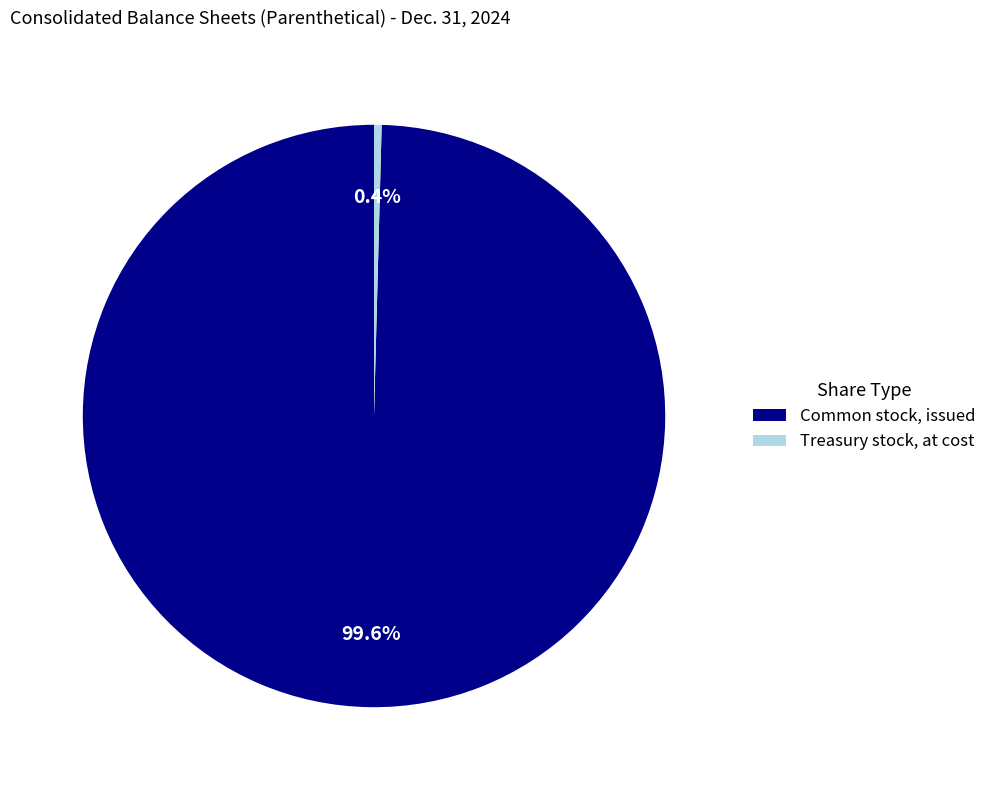

What is the majority slice?

Common stock, issued